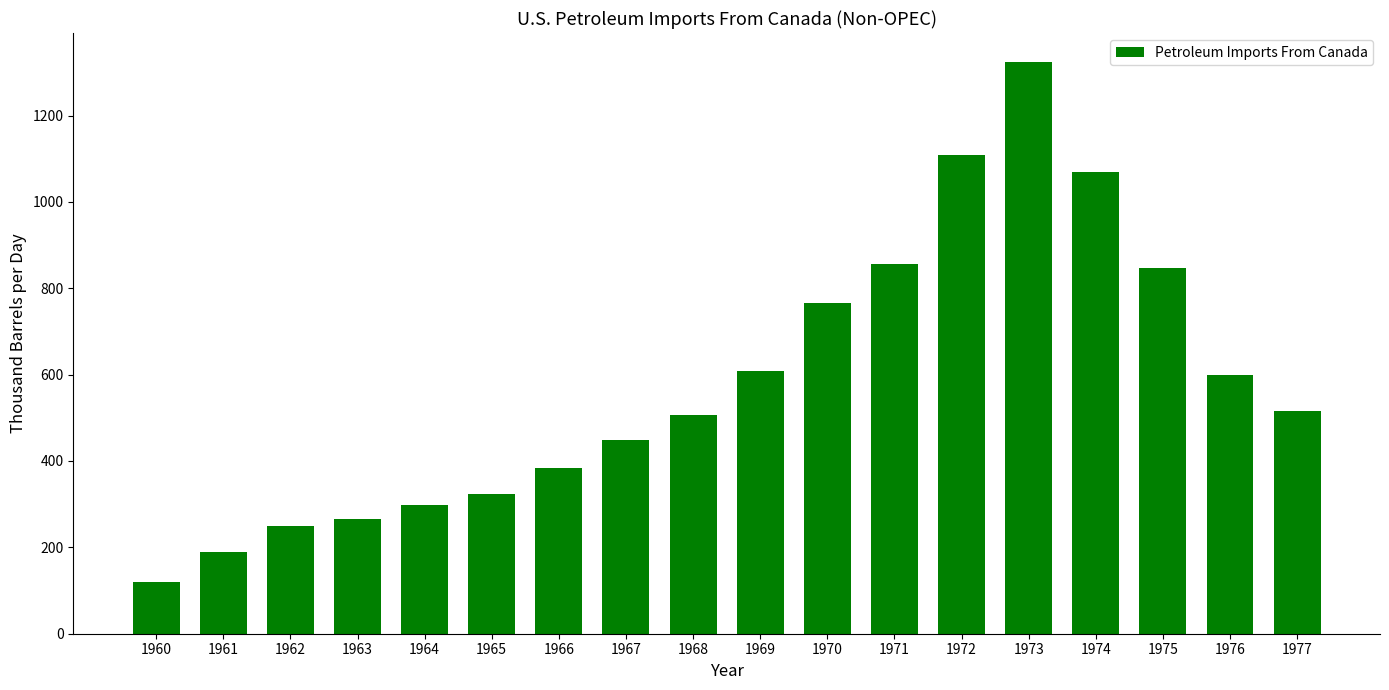

What is the difference between the maximum and minimum values?

1204.4